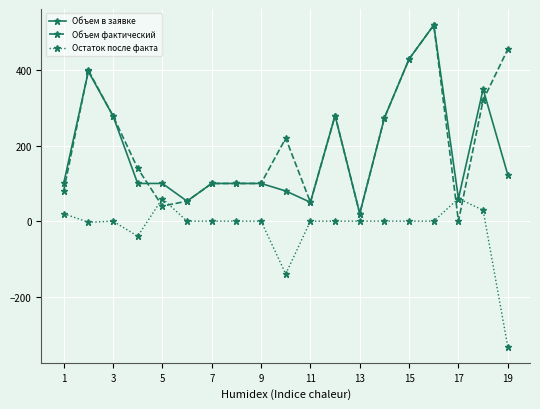

How many categories are shown in the chart?

19